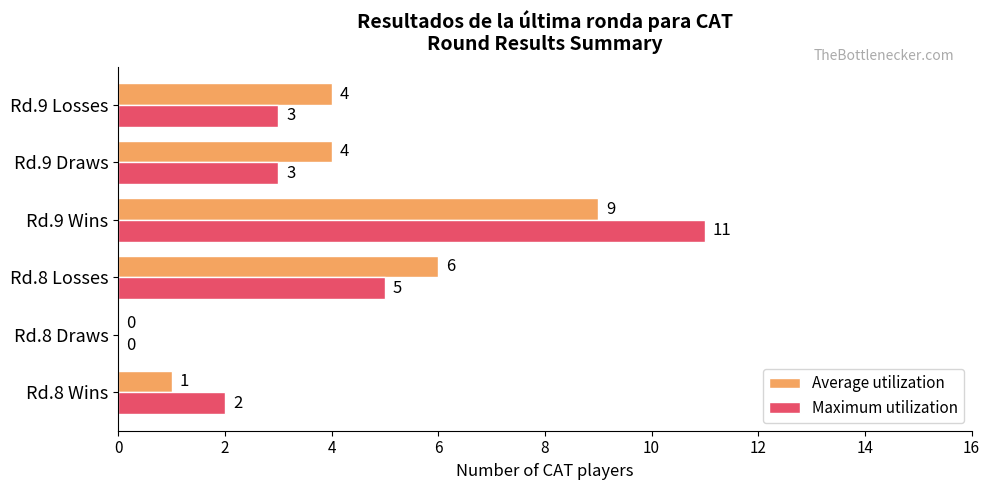

What are all the series names shown in the legend?

Average utilization, Maximum utilization